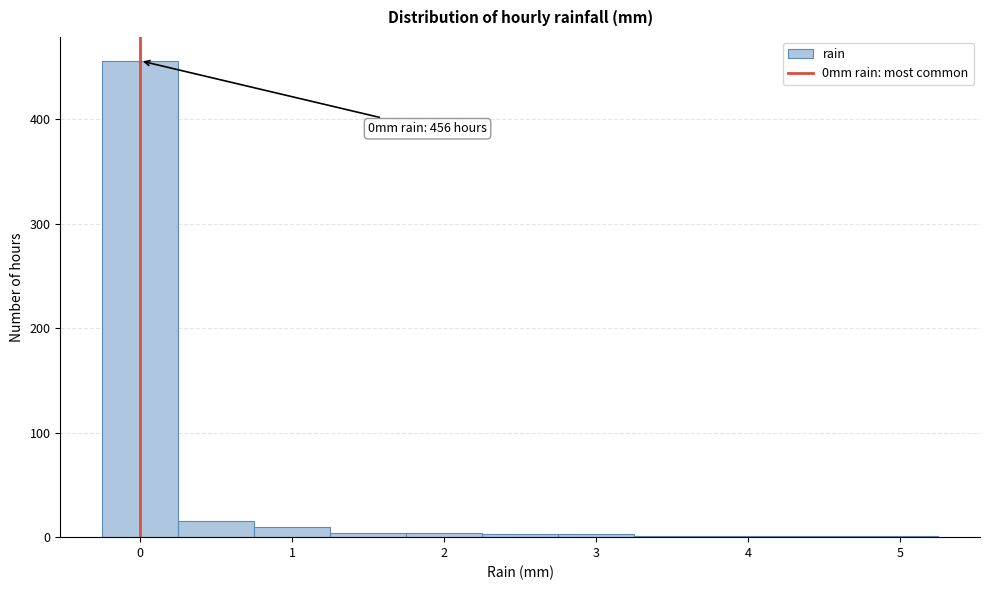

Which range on the x-axis has the tallest bar?

-0.25 to 0.25